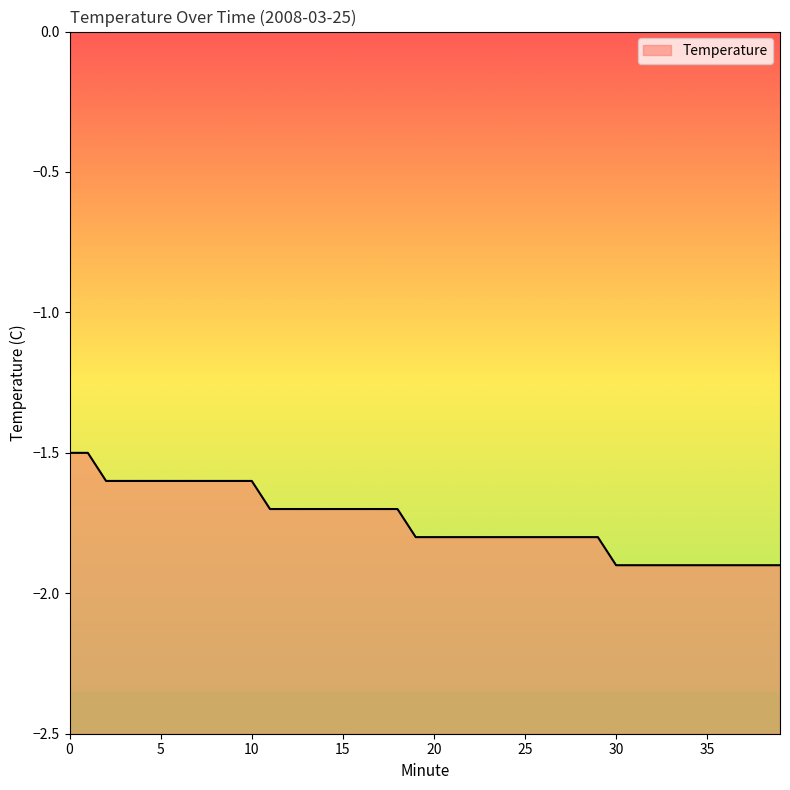

Reading left to right, transcribe all the data shown in this chart.

0=-1.5	1=-1.5	2=-1.6	3=-1.6	4=-1.6	5=-1.6	6=-1.6	7=-1.6	8=-1.6	9=-1.6	10=-1.6	11=-1.7	12=-1.7	13=-1.7	14=-1.7	15=-1.7	16=-1.7	17=-1.7	18=-1.7	19=-1.8	20=-1.8	21=-1.8	22=-1.8	23=-1.8	24=-1.8	25=-1.8	26=-1.8	27=-1.8	28=-1.8	29=-1.8	30=-1.9	31=-1.9	32=-1.9	33=-1.9	34=-1.9	35=-1.9	36=-1.9	37=-1.9	38=-1.9	39=-1.9